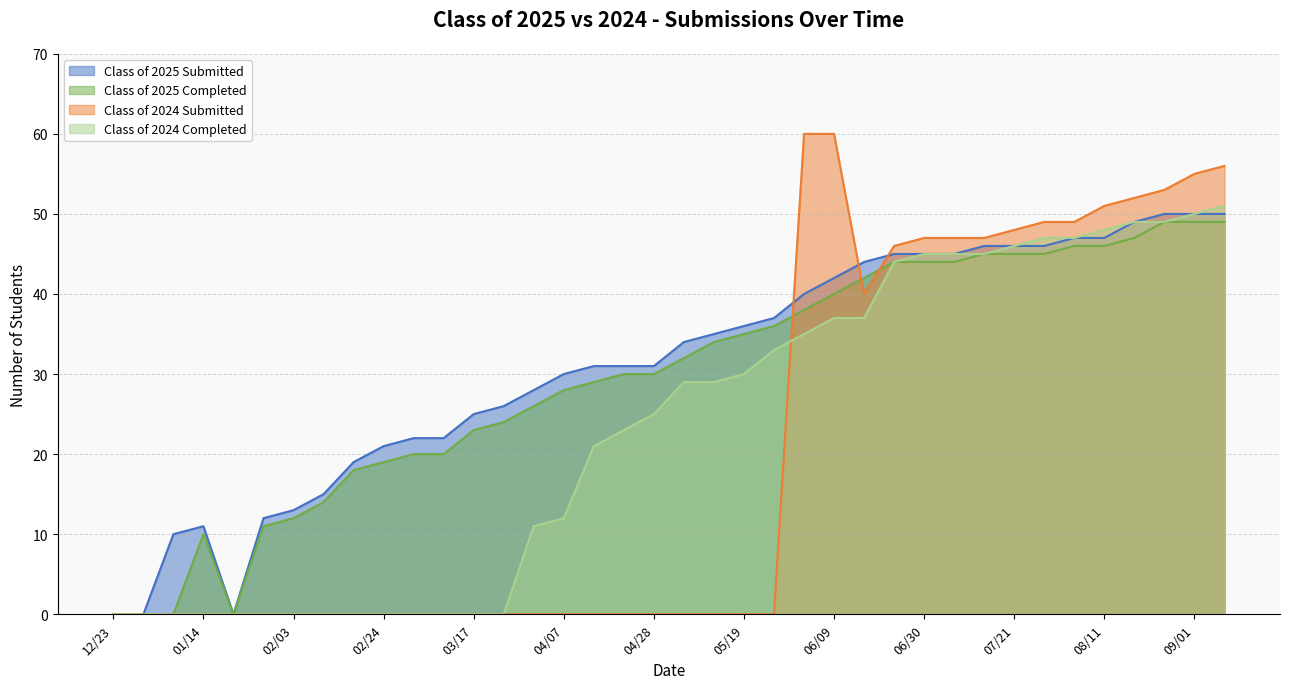

At 02/03, list the series in order from largest to smallest.

Class of 2025 Submitted, Class of 2025 Completed, Class of 2024 Submitted, Class of 2024 Completed